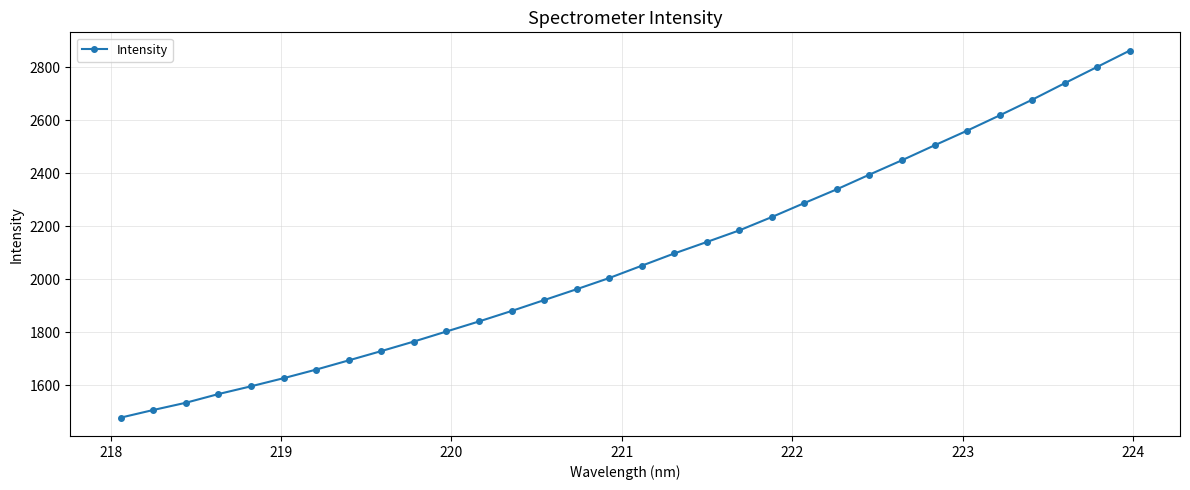

True or false: the data has more than 2 interior local peaks.

False